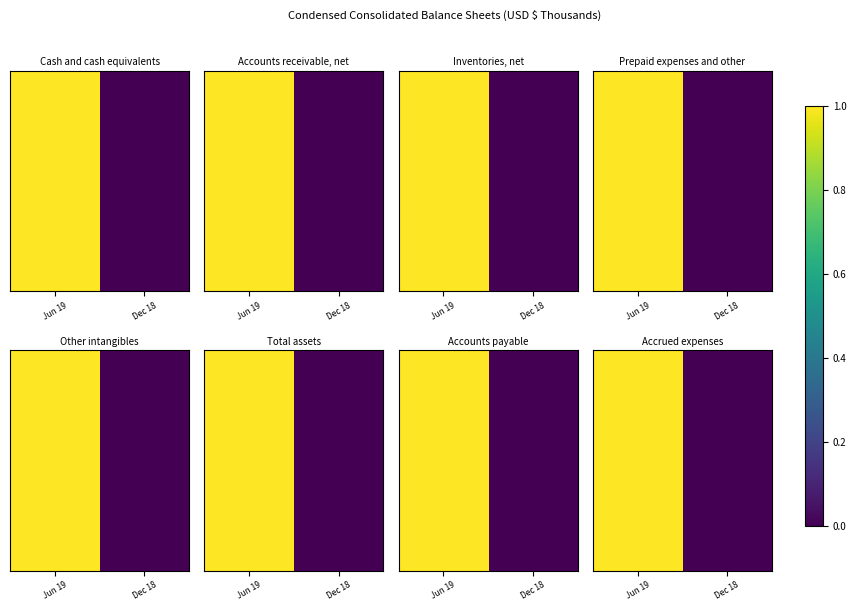

The value at Dec 18 is 0. True or false?

True